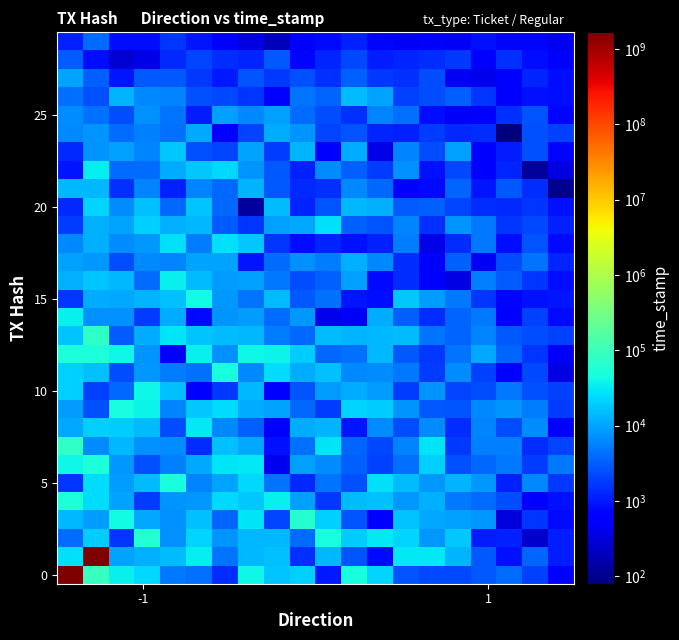

At how many categories does at least one series exceed 247960679?

2